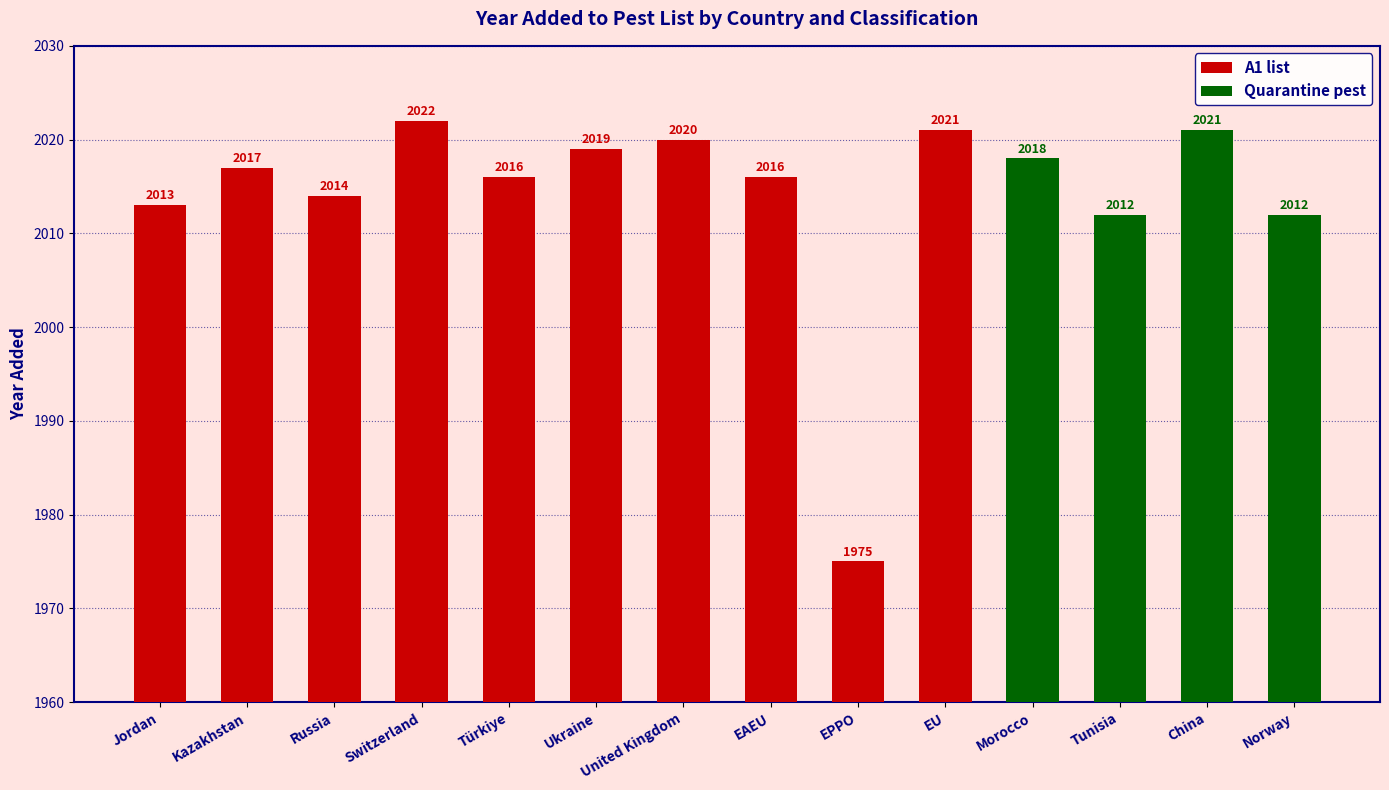

The value of A1 list at Russia is 3364. True or false?

False